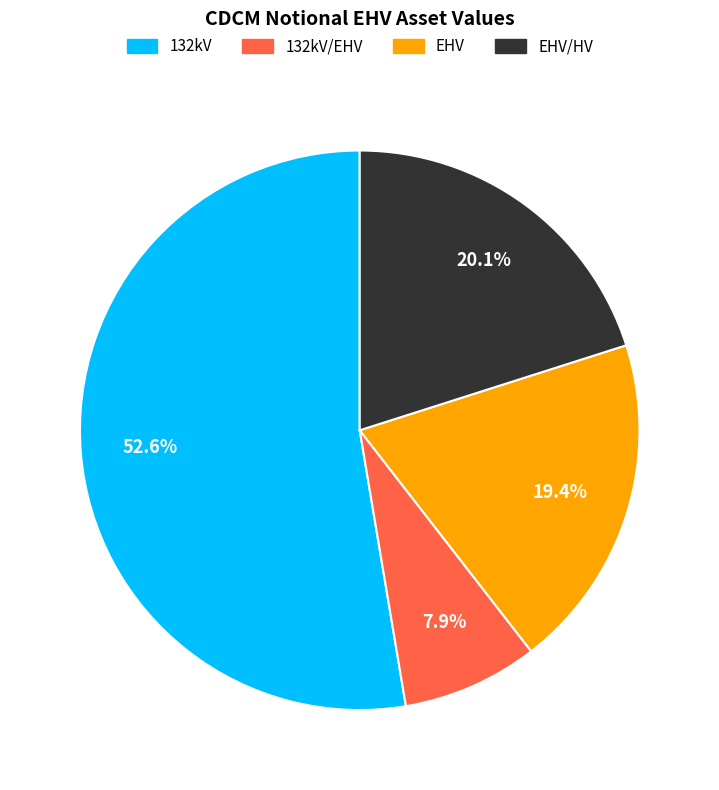

What is the smallest slice in the pie chart?

132kV/EHV